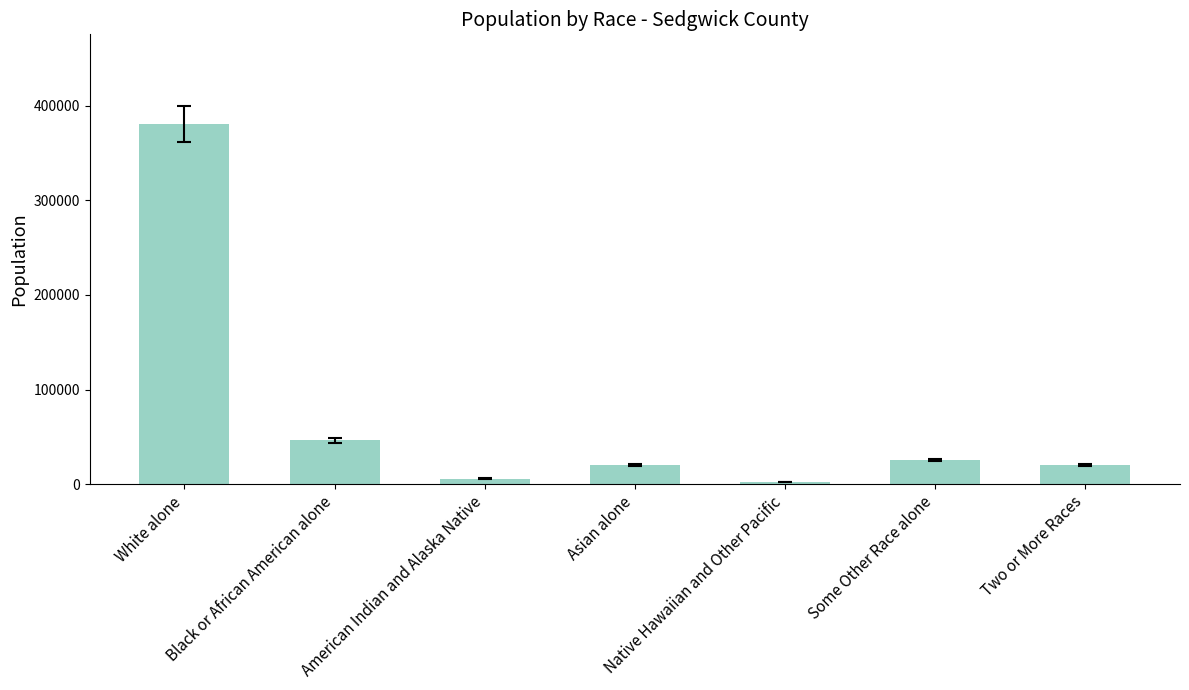

What is the change in value from Black or African American alone to Native Hawaiian and Other Pacific?

-43755